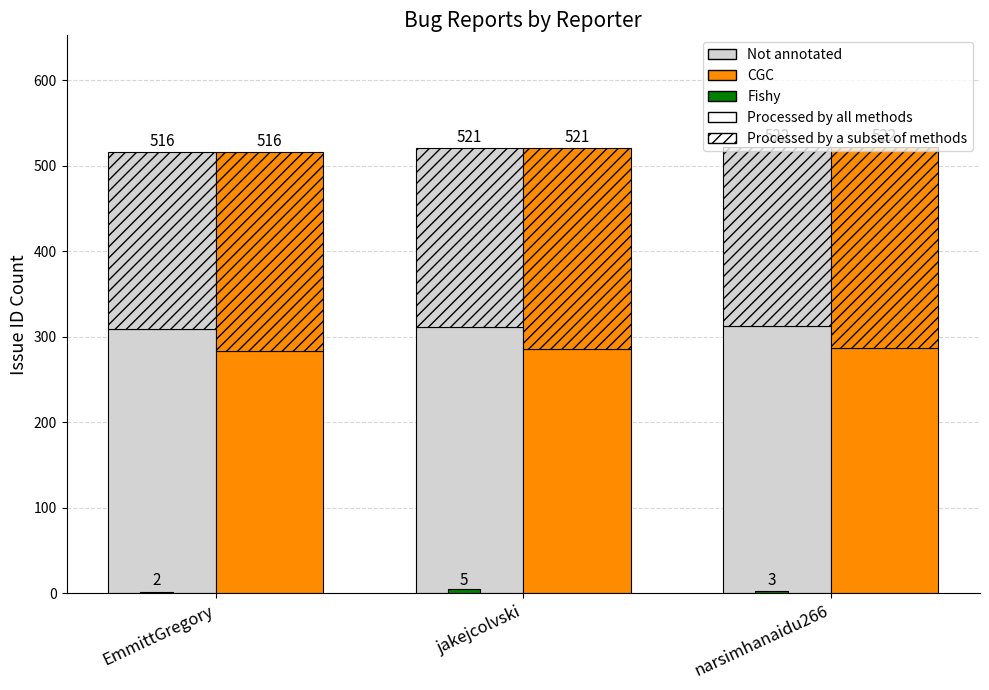

List the series in order of their peak value, lowest first.

Fishy, CGC, Not annotated